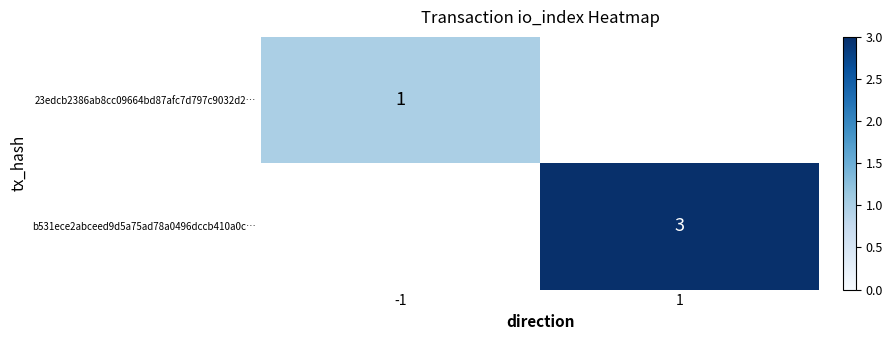

The value of b531ece2abceed9d5a75ad78a0496dccb410a0c… at 1 is 3. True or false?

True